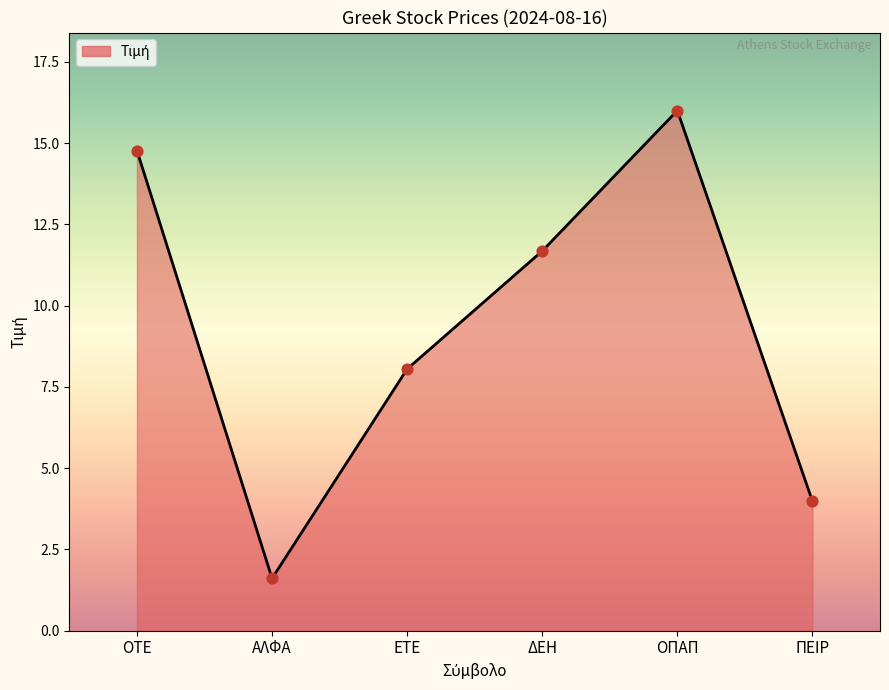

Between ΟΤΕ and ΔΕΗ, which is larger?

ΟΤΕ